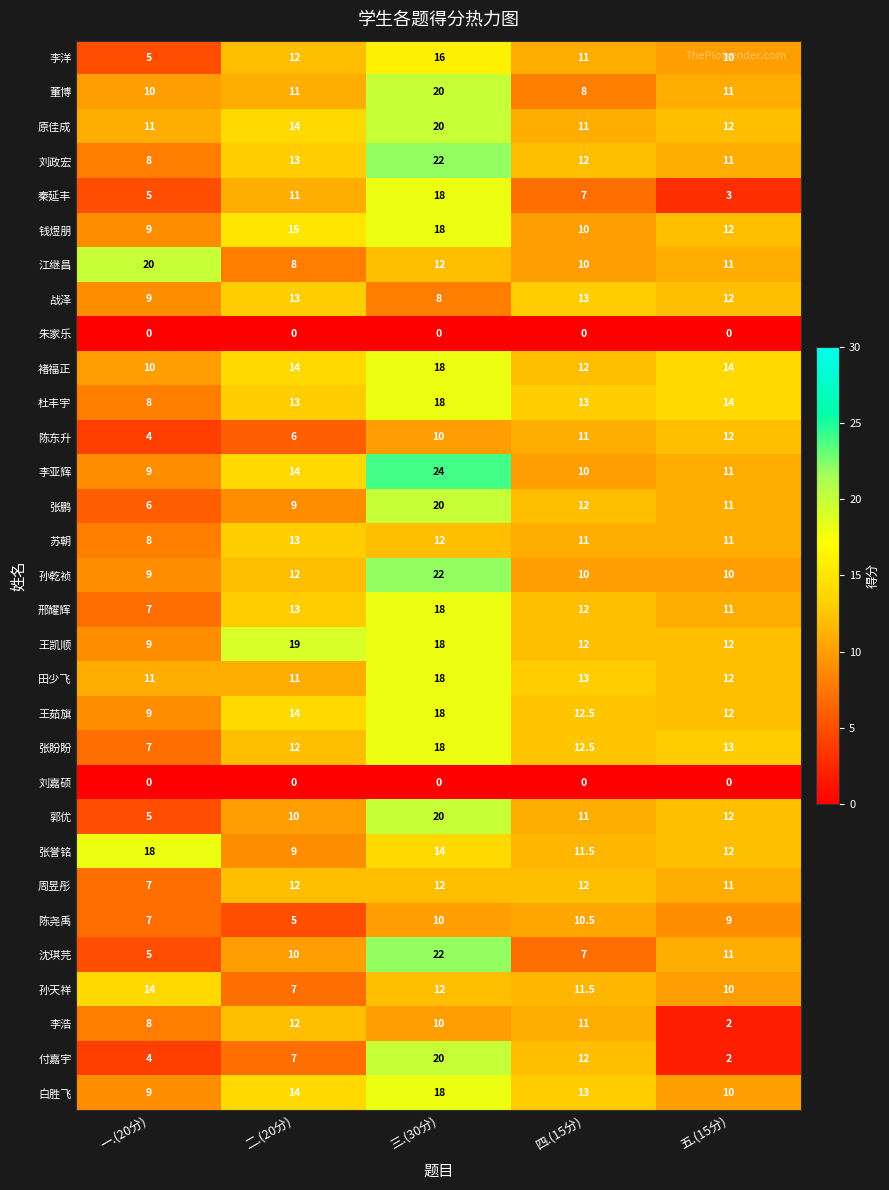

What is the total value across all series at 四.(15分)?

322.5